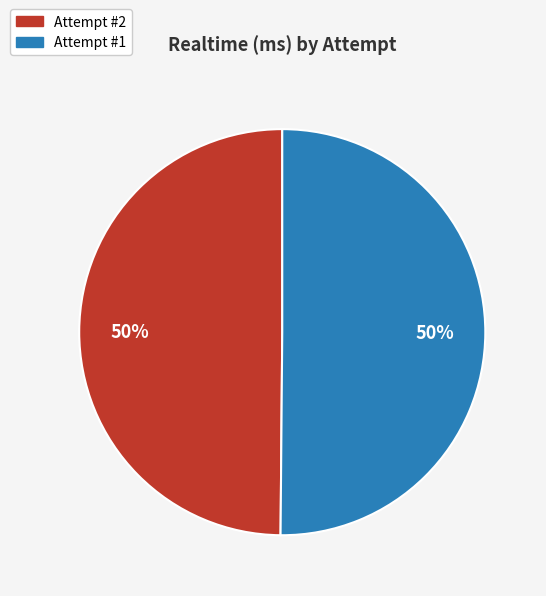

To the nearest percent, what percentage of the pie is Attempt #1?

50%